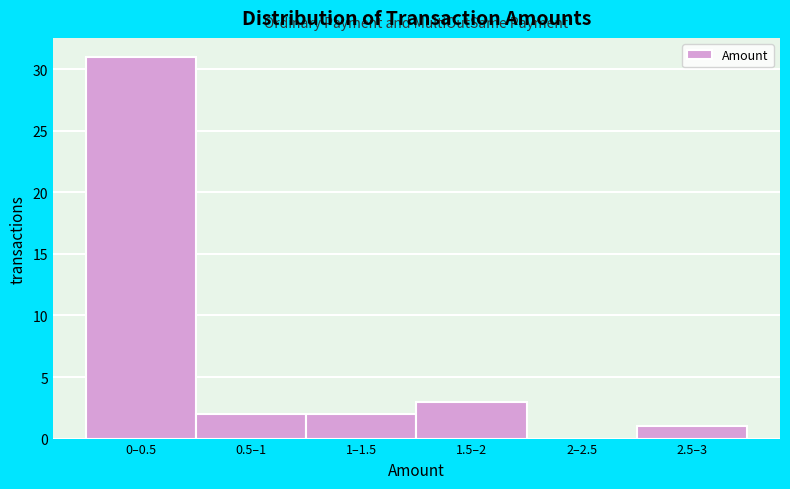

Reading left to right, extract all data points from this chart.

0–0.5=31	0.5–1=2	1–1.5=2	1.5–2=3	2–2.5=0	2.5–3=1